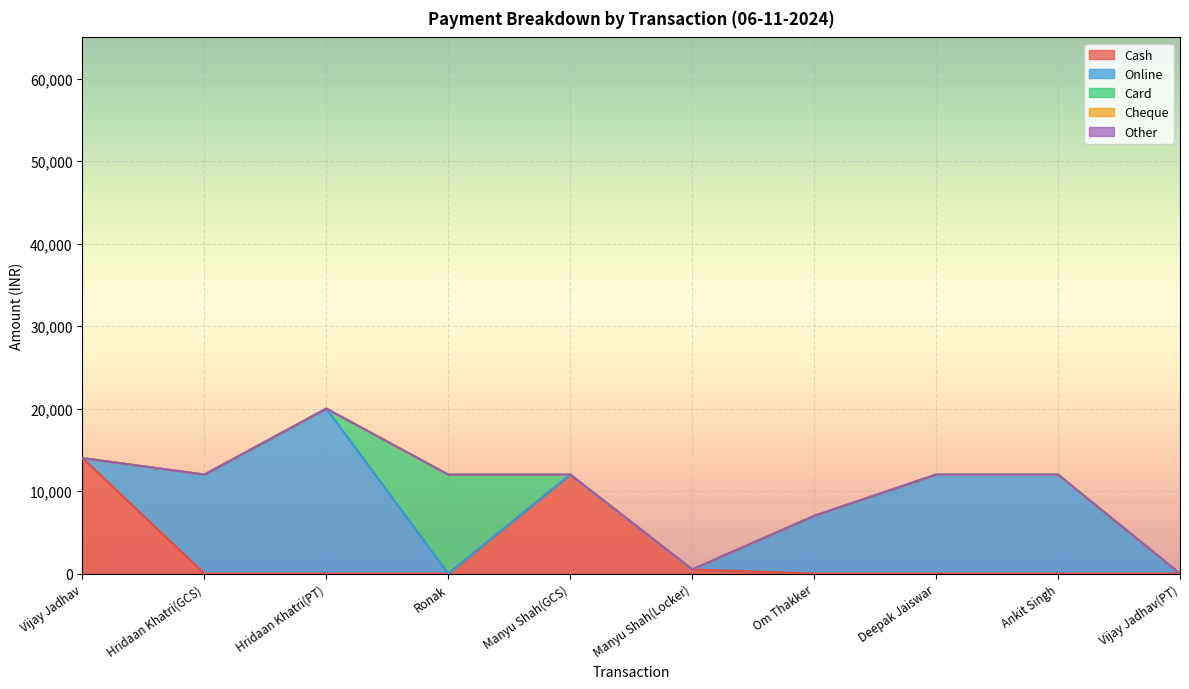

Is the value of Cash at Manyu Shah(Locker) greater than the value of Card at Hridaan Khatri(GCS)?

Yes